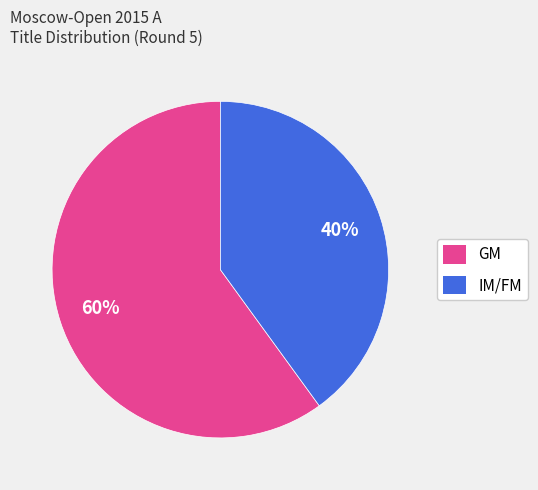

Combined, do GM and IM/FM account for over 50%?

Yes